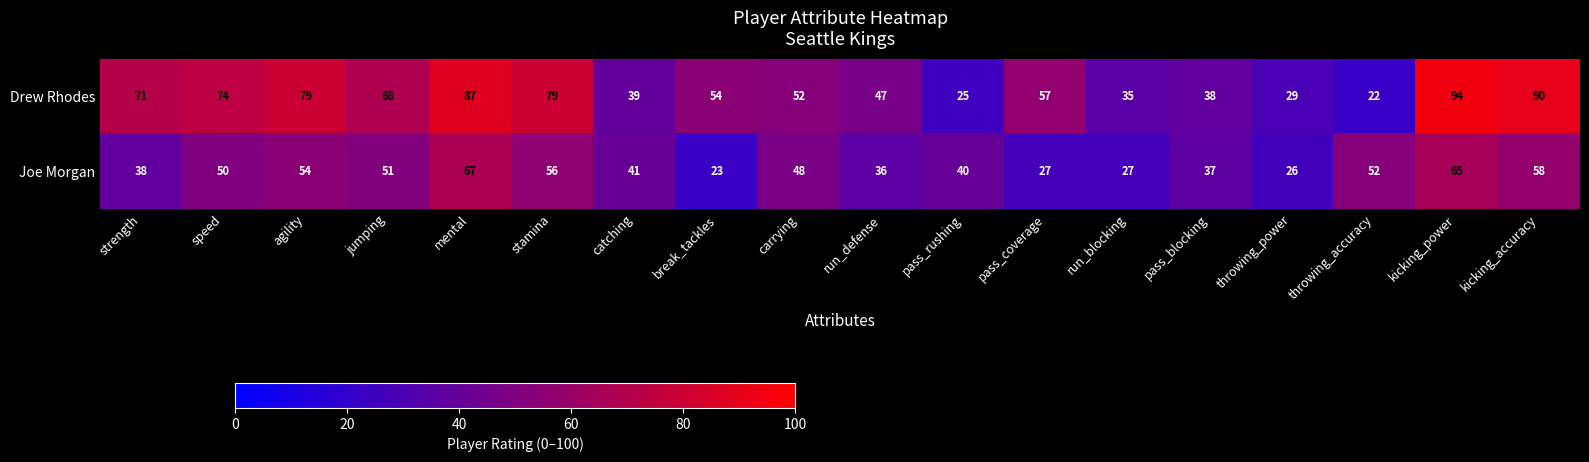

At which label is Joe Morgan closest to 45?

carrying